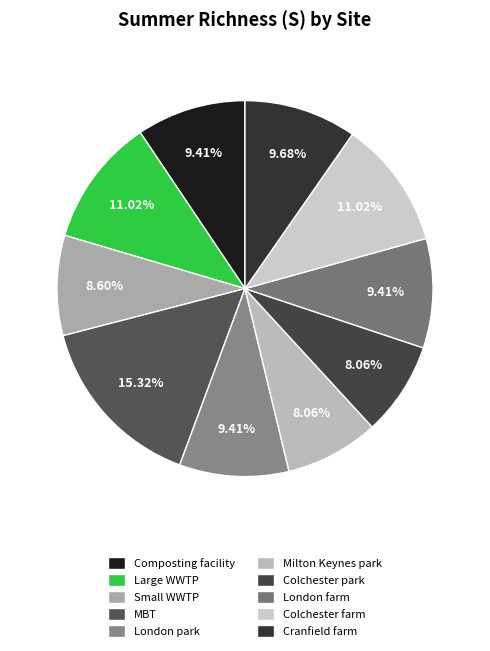

What portion of the pie excludes Milton Keynes park?

91.9%